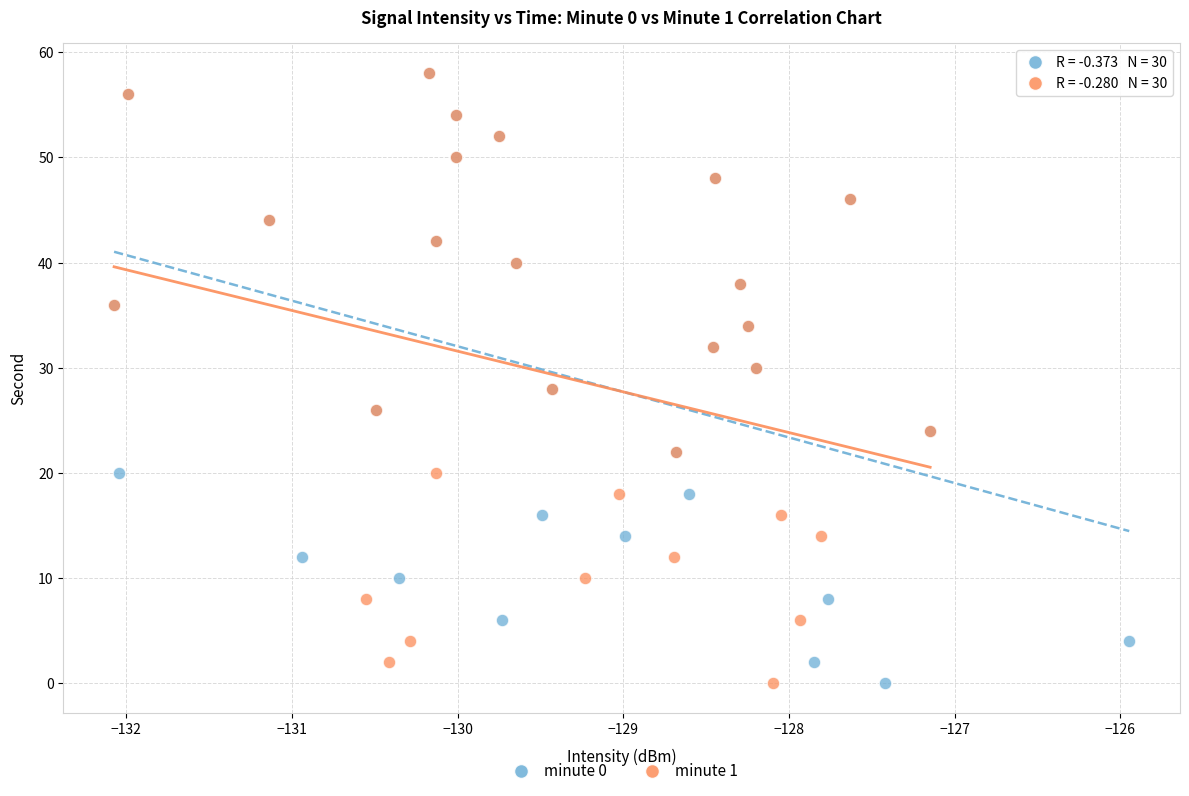

What are all the series names shown in the legend?

minute 0, minute 1